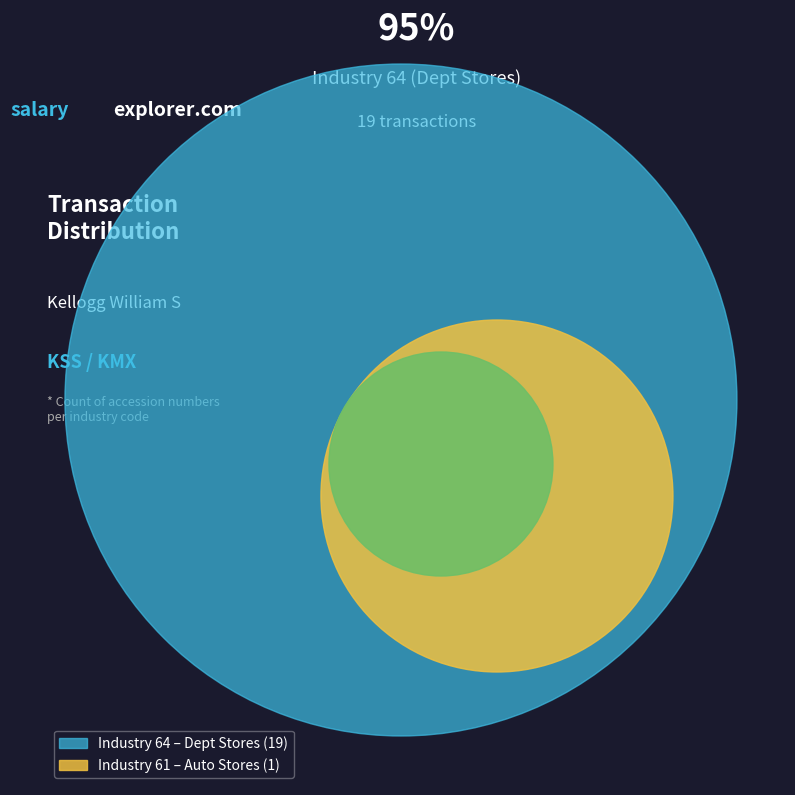

How many segments does this pie chart have?

2